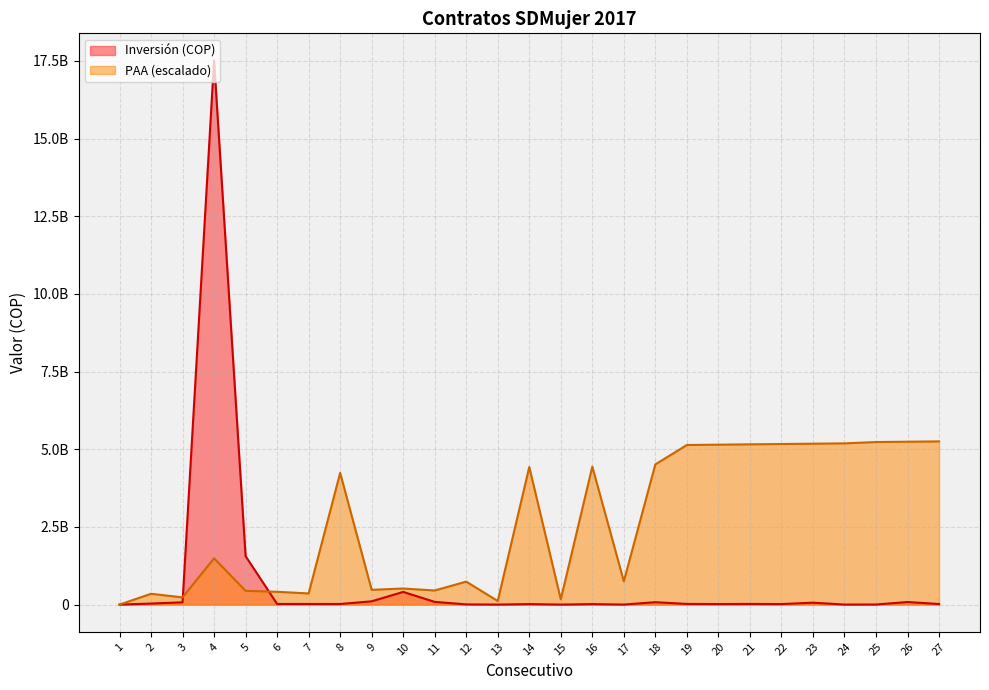

Reading right to left, list all the values displayed in this chart.

Inversión: 18848077.0	82779357.0	3498600.0	1386350.0	62010000.0	17493000.0	22080000.0	17990076.0	22200000.0	77690665.0	1750000.0	16000000.0	1000000.0	16136400.0	1295196.0	6563000.0	87400000.0	408251200.0	106146000.0	19635000.0	20300000.0	20656000.0	1560490398.0	17511623630.0	74000000.0	34000000.0	0.0
PAA: 5253487089.0	5242916692.4	5232346295.9	5190064709.7	5179494313.1	5168923916.5	5158353520.0	5147783123.4	5137212726.9	4513559330.0	750498155.6	4439566554.1	169126344.9	4428996157.5	116274362.1	739927759.0	454527052.0	517949431.3	475667845.1	4238729019.5	359393482.9	412245465.7	443956655.4	1490425914.6	232548724.3	348823086.4	0.0